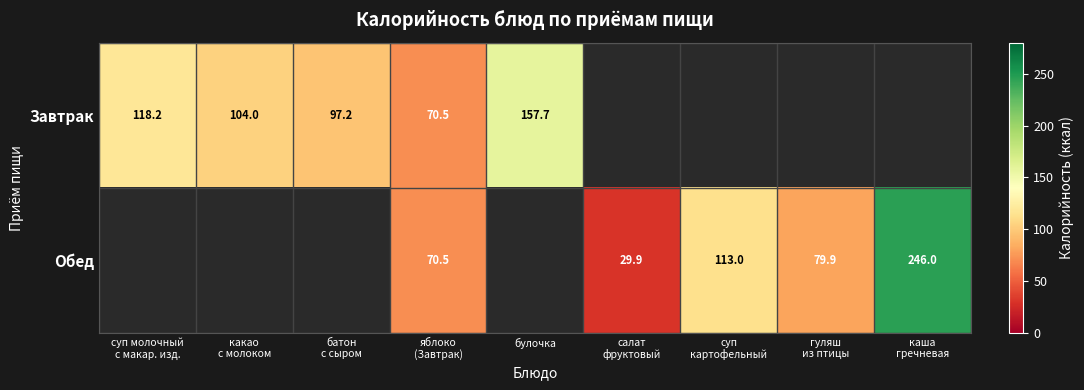

Count the number of categories in the chart.

9